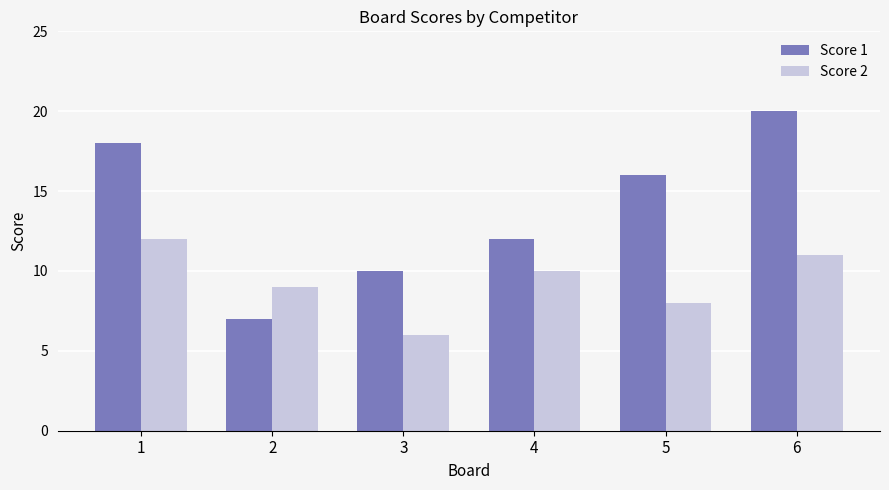

Where does the Score 2 series first go above 10?

1